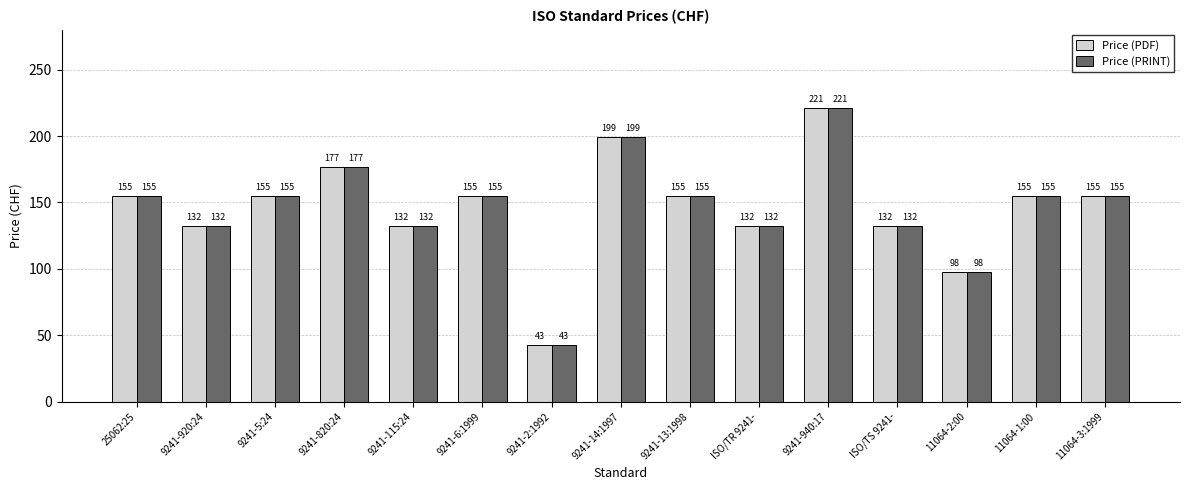

Reading left to right, list all the values displayed in this chart.

Price (PDF): 155	132	155	177	132	155	43	199	155	132	221	132	98	155	155
Price (PRINT): 155	132	155	177	132	155	43	199	155	132	221	132	98	155	155